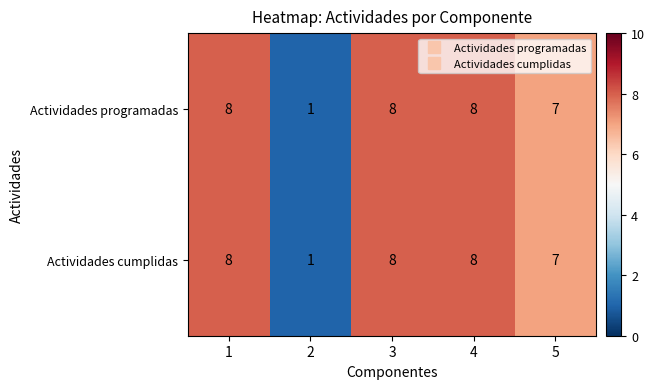

What is the sum of all Actividades programadas values?

32